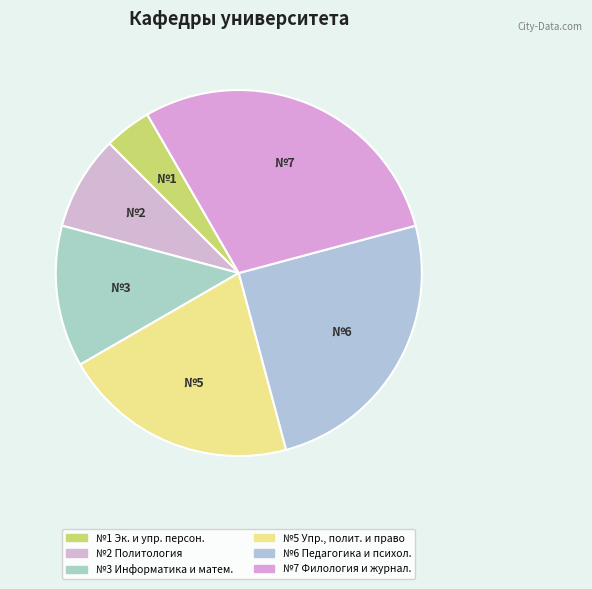

Count the number of slices in the pie.

6